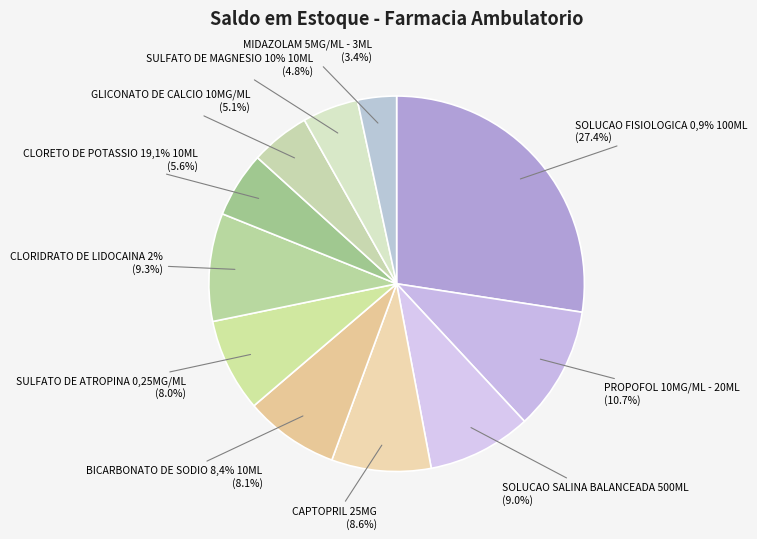

The PROPOFOL 10MG/ML - 20ML slice represents 11% of the pie. True or false?

True